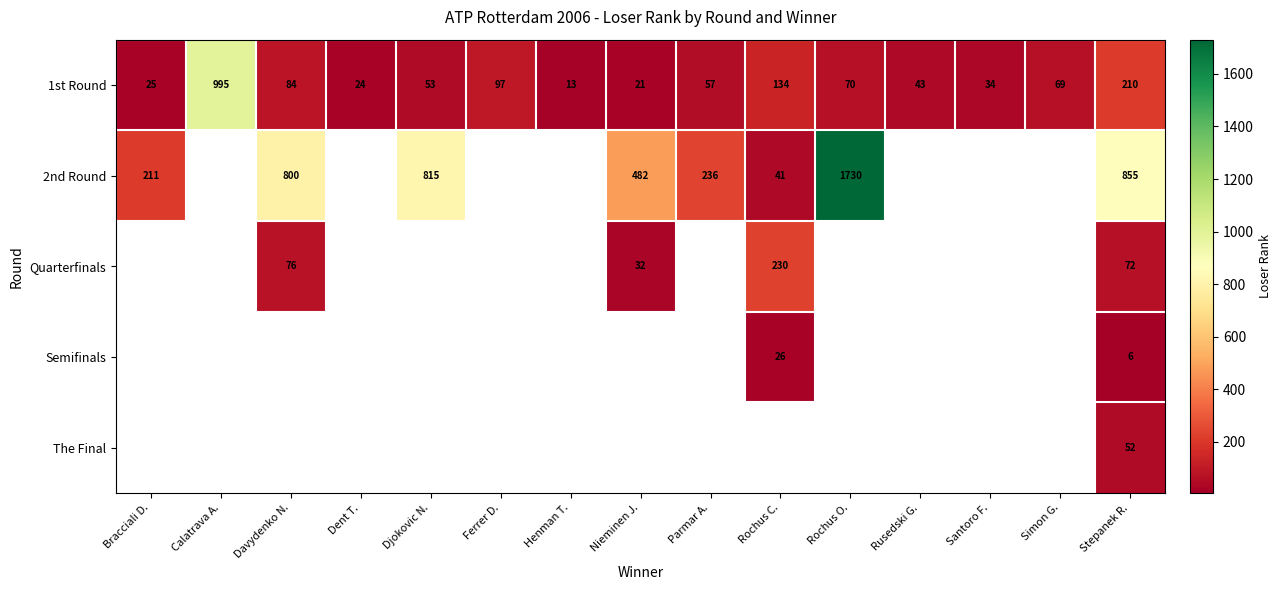

What is the minimum value shown in the chart?

6.0